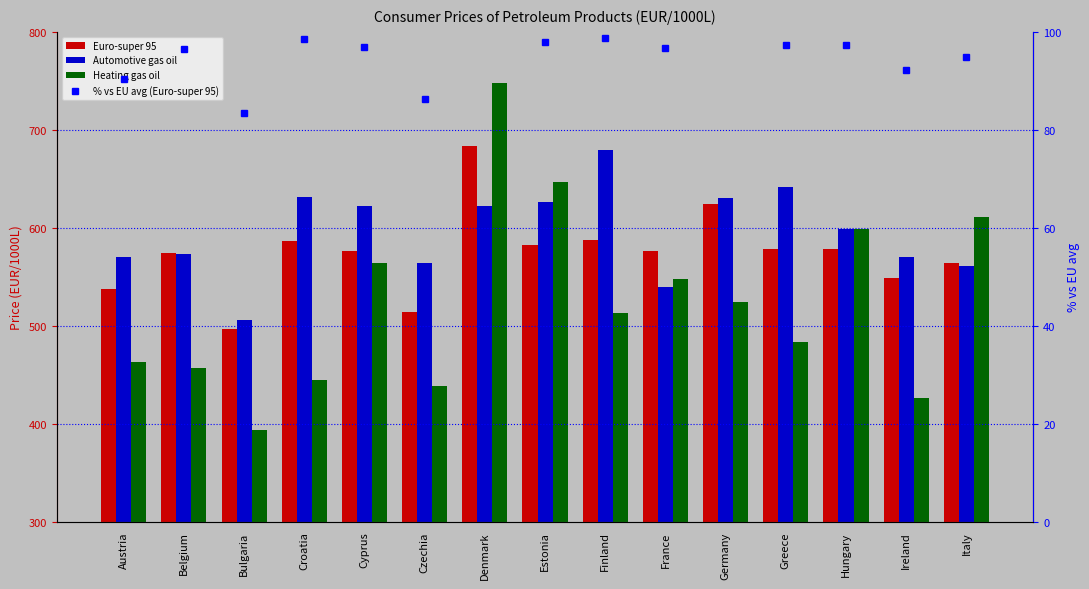

Count the number of data series in this chart.

4